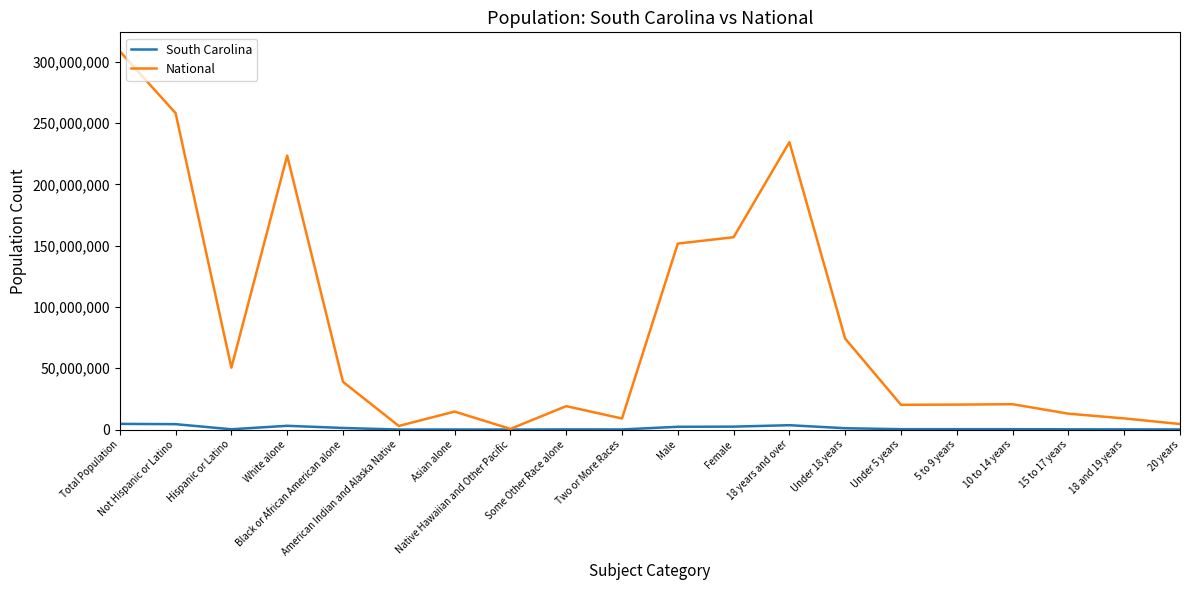

Which series has the largest total across all categories?

National